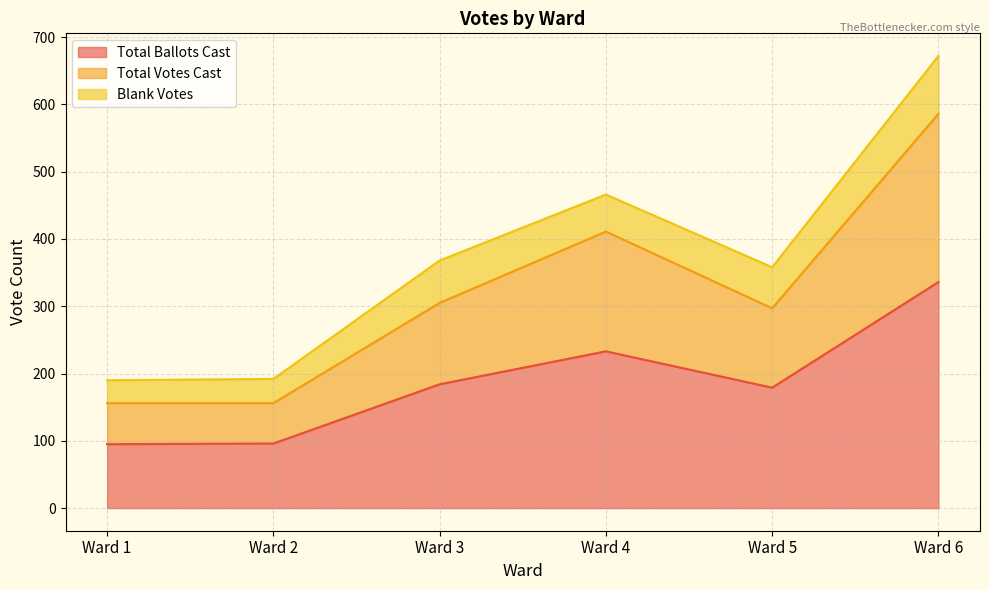

What are all the series names shown in the legend?

Total Ballots Cast, Total Votes Cast, Blank Votes